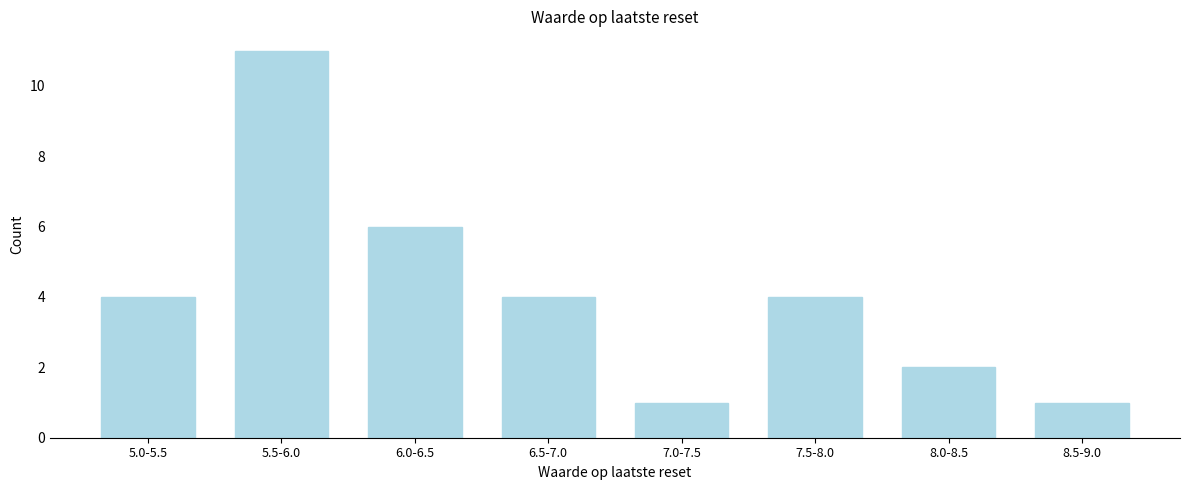

Reading left to right, extract all data points from this chart.

4	11	6	4	1	4	2	1